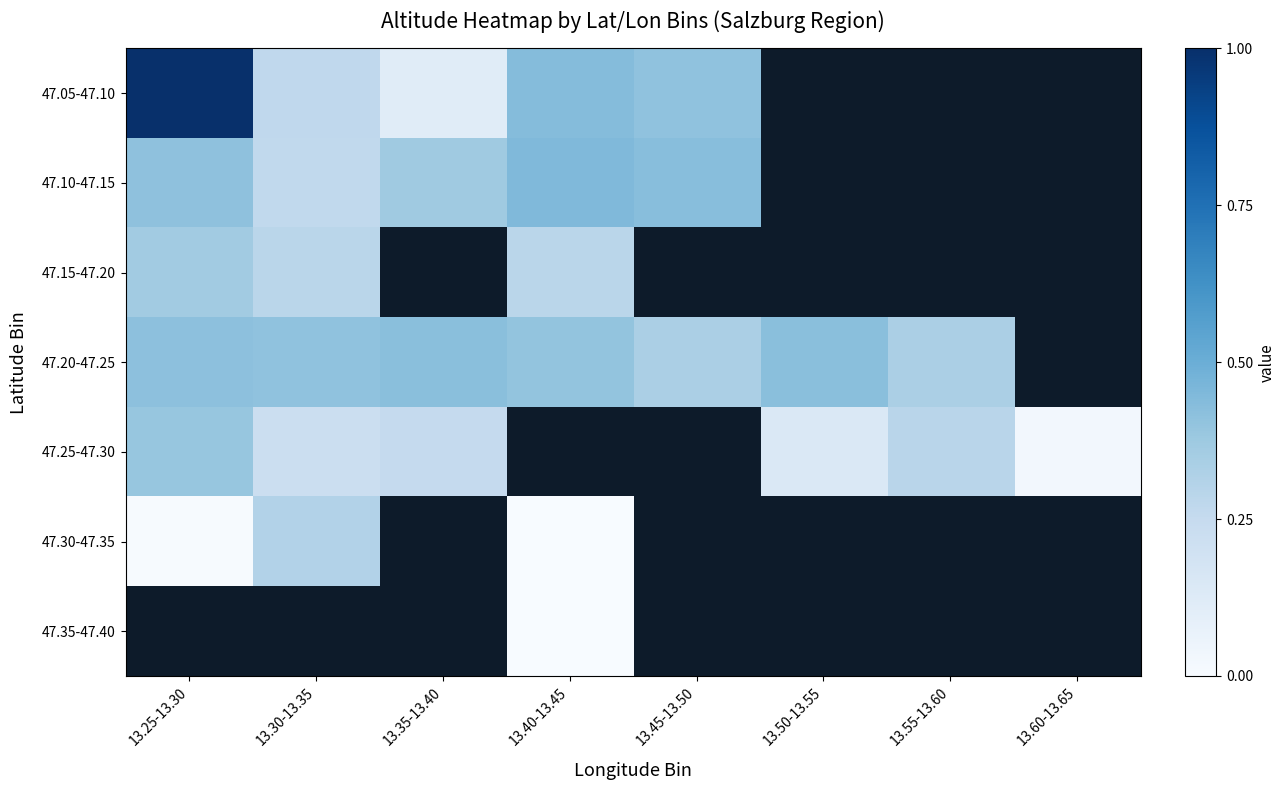

Which has a higher value, 13.40-13.45 or 13.55-13.60?

13.55-13.60